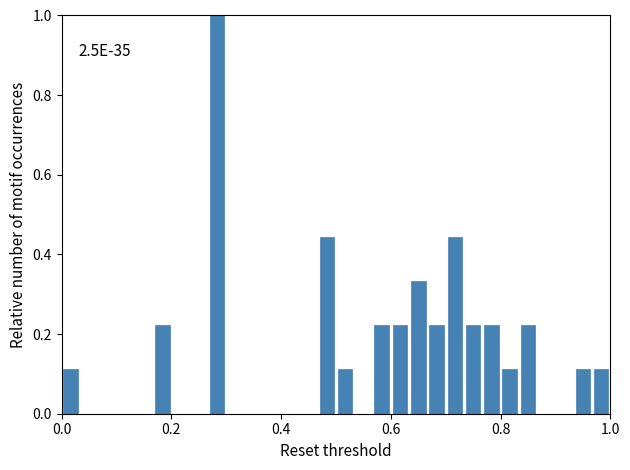

Read against the x-axis, roughly where is the centre of the tallest bar?

0.28